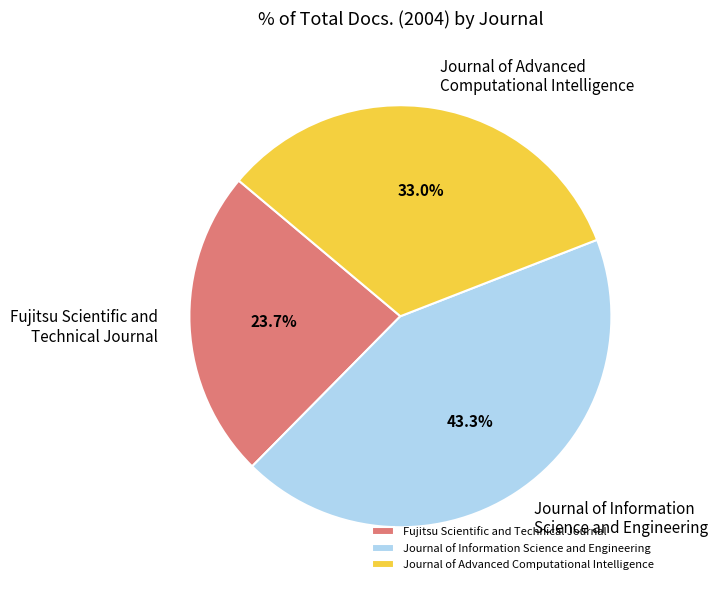

Do Fujitsu Scientific and Technical Journal and Journal of Advanced Computational Intelligence together represent more than half of the pie?

Yes